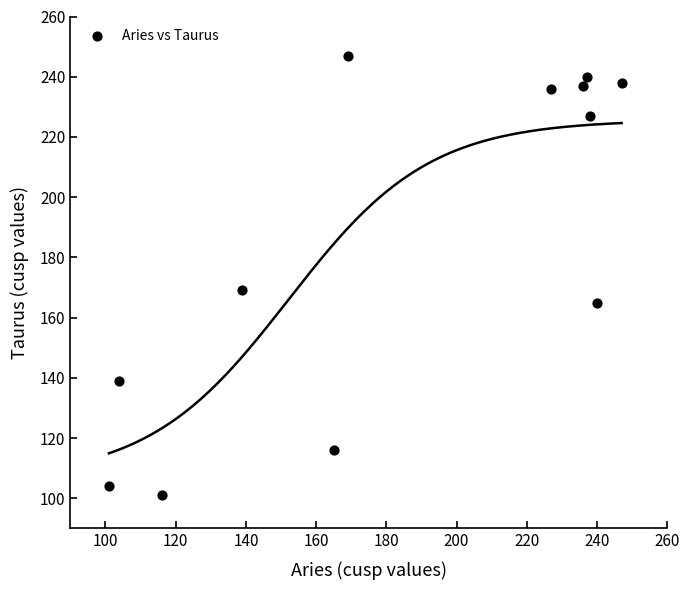

What is the average X value?

185